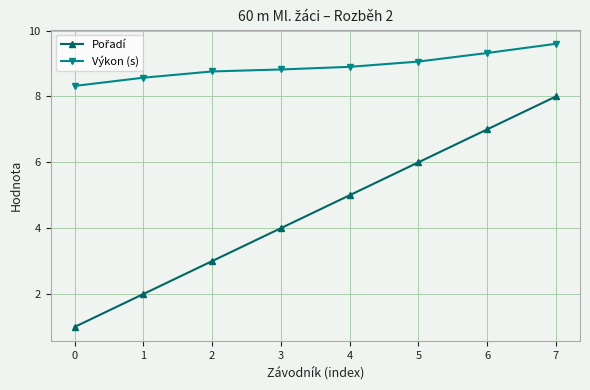

At how many categories does at least one series exceed 5?

8